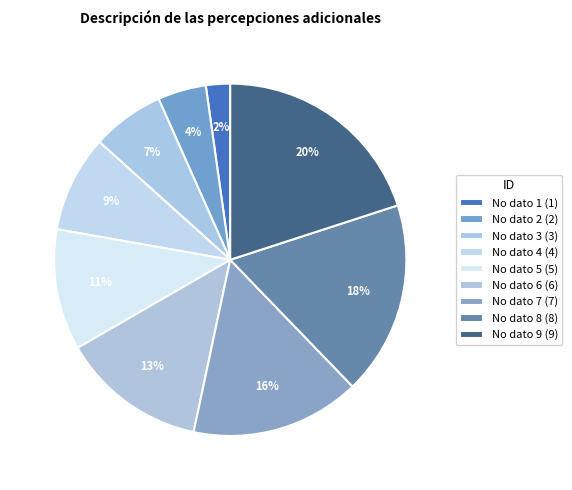

Which category has the smallest portion of the pie?

No dato 1